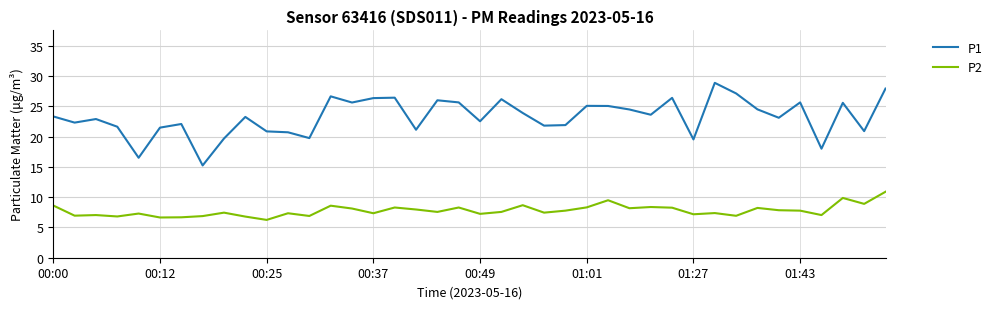

Which series has the largest total across all categories?

P1